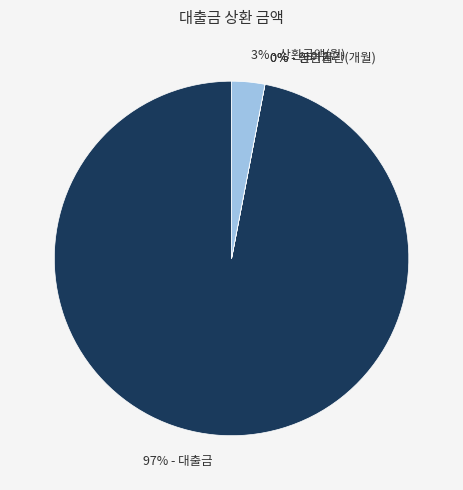

To the nearest percent, what is the difference between the largest and smallest slice percentages?

97%